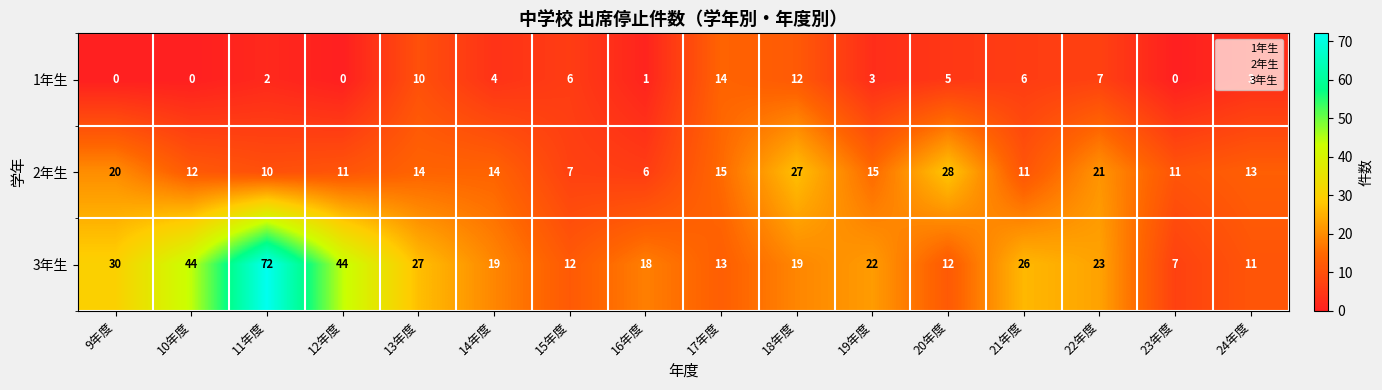

Which series has the widest spread of values?

3年生